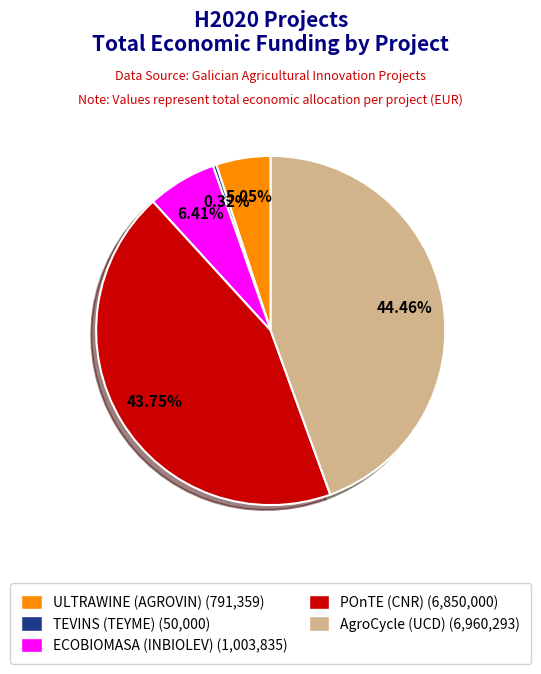

How many slices are in this pie chart?

5